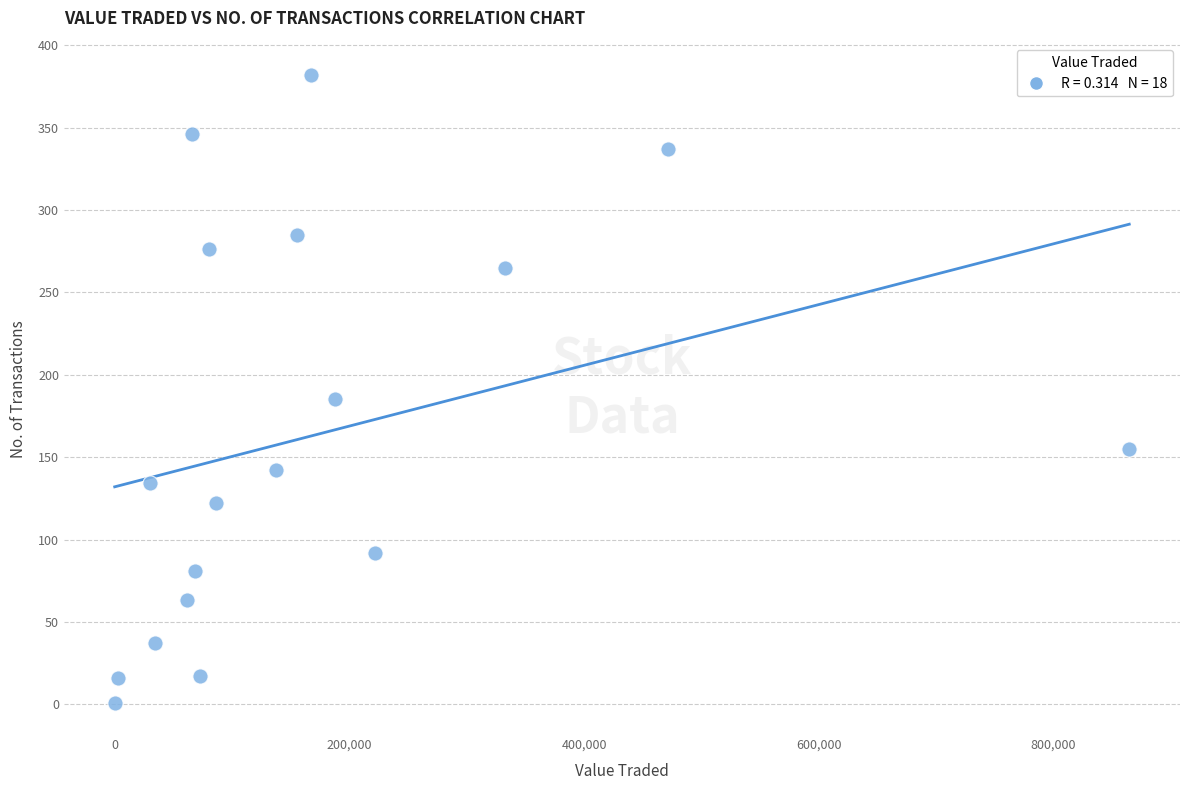

What is the range of X values (max minus min)?

864592